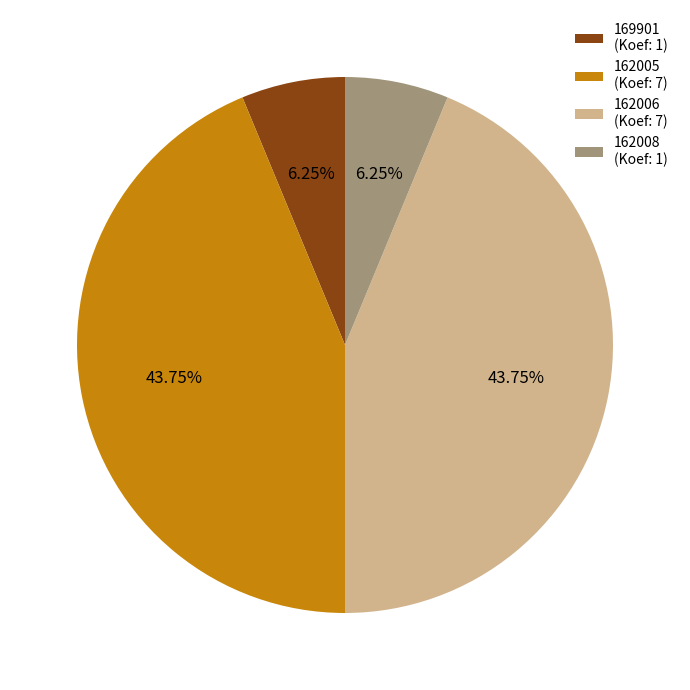

The 162008 slice represents 6% of the pie. True or false?

True